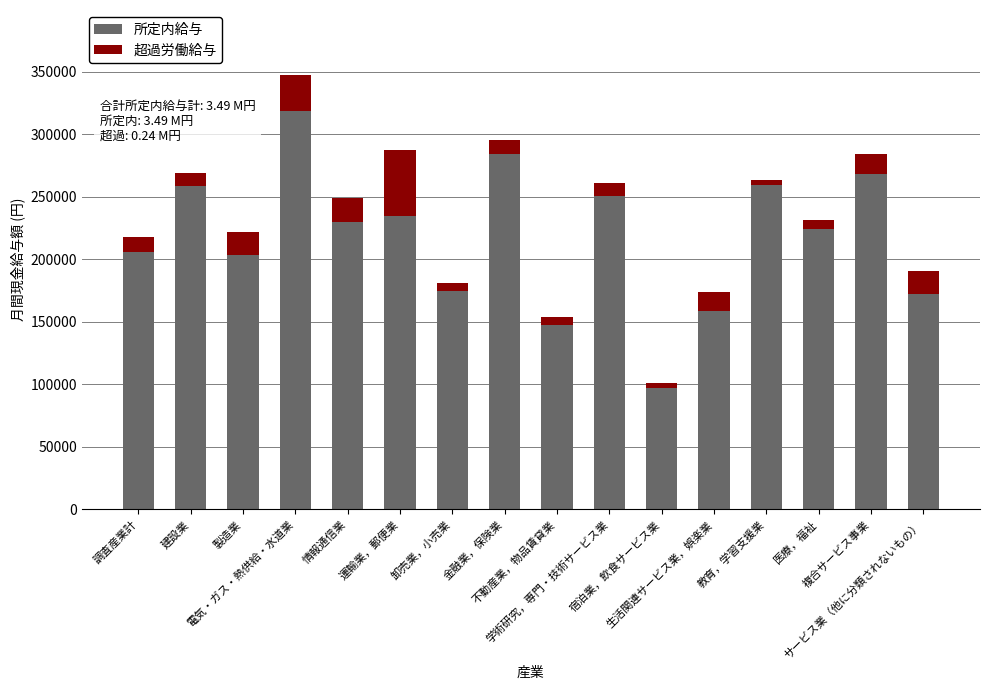

What is the difference between the maximum and second lowest values in the 所定内給与 series?

170708